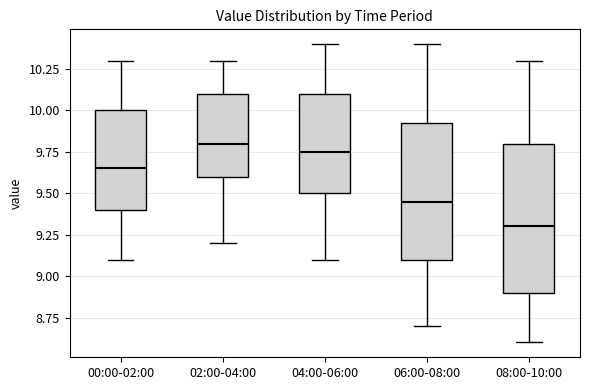

Which box's median line is the lowest?

08:00-10:00